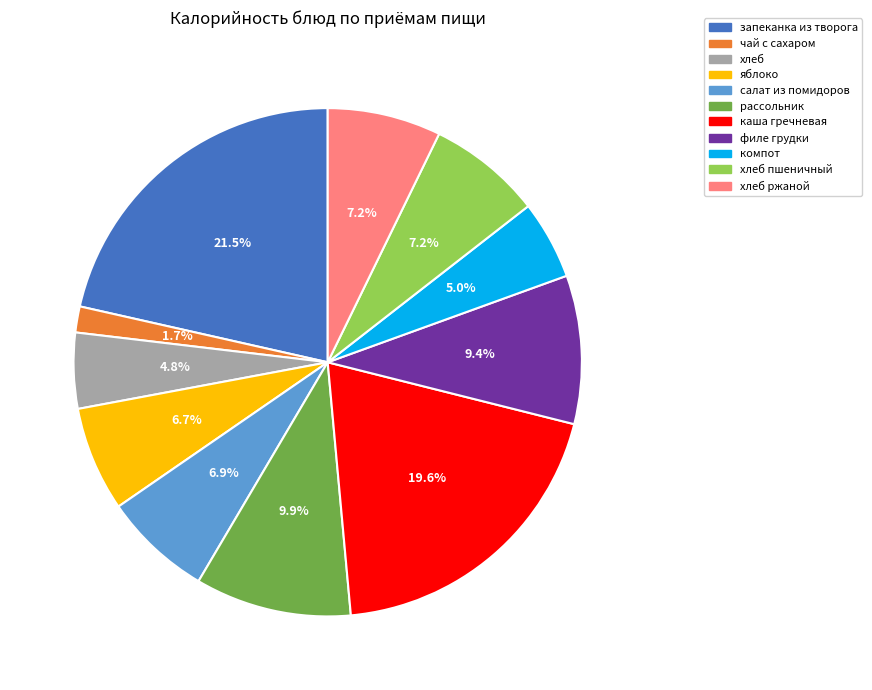

Is there a majority slice in this chart?

No